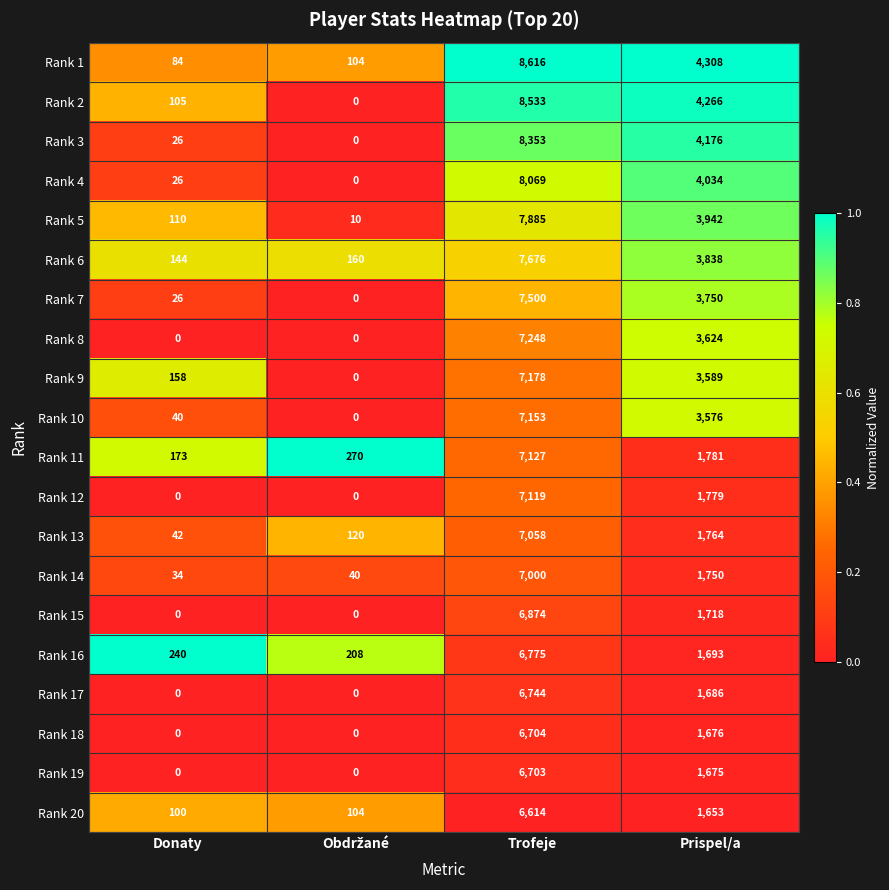

At which category is the sum across all series the highest?

Trofeje